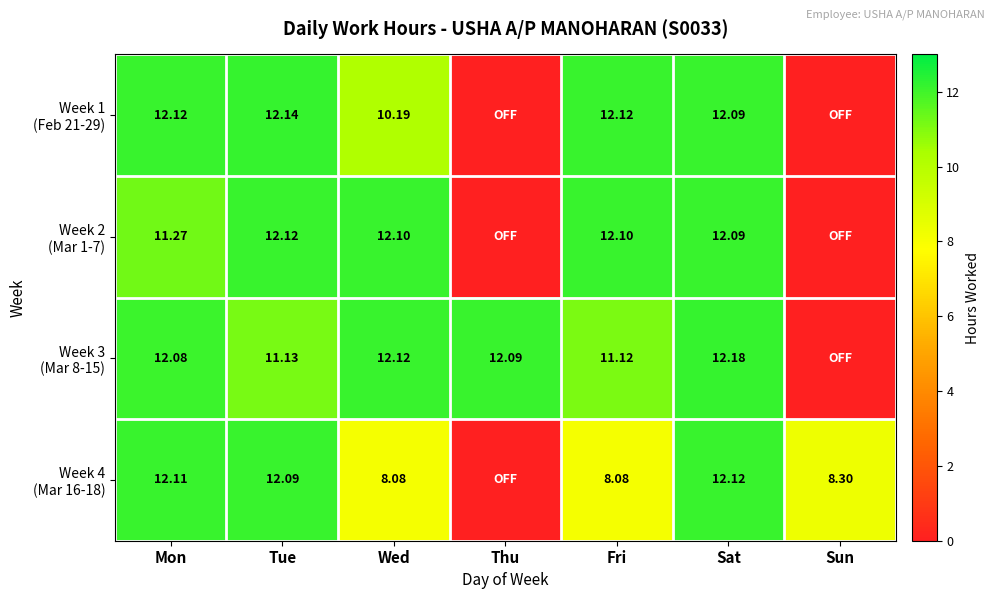

At which label does Week 2 (Mar 1-7) reach its minimum?

Thu